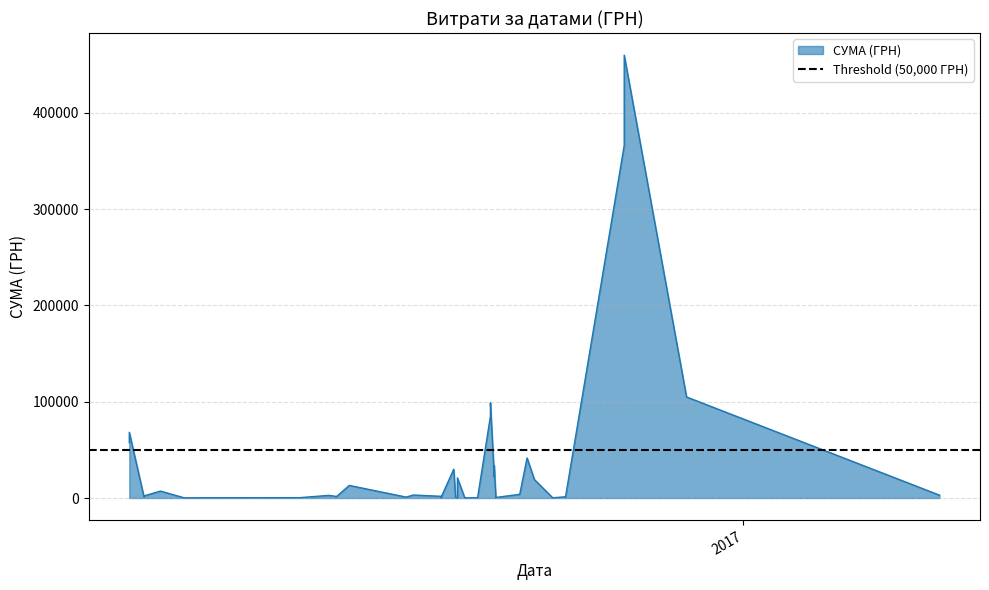

Which category has the lowest value across all series?

29.07.2016